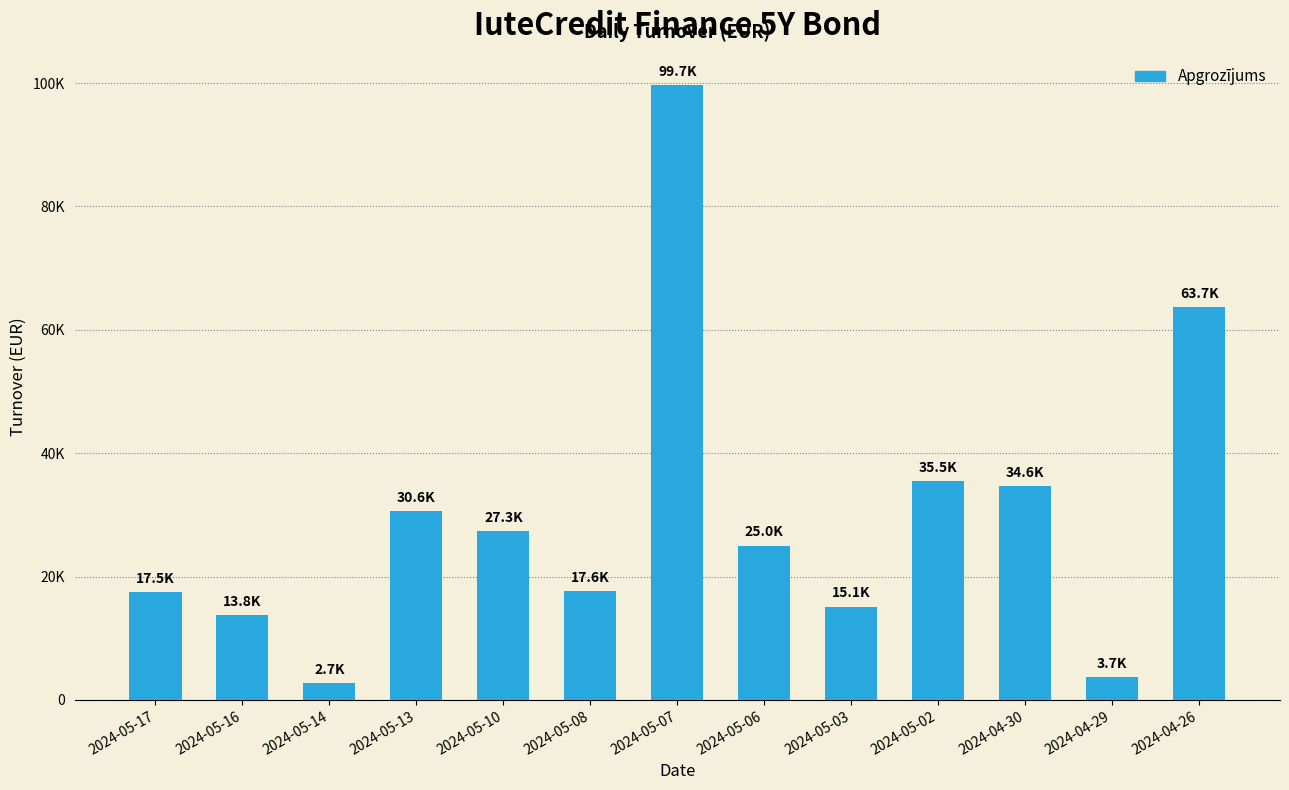

What is the change in value from 2024-05-16 to 2024-05-02?

+21740.0